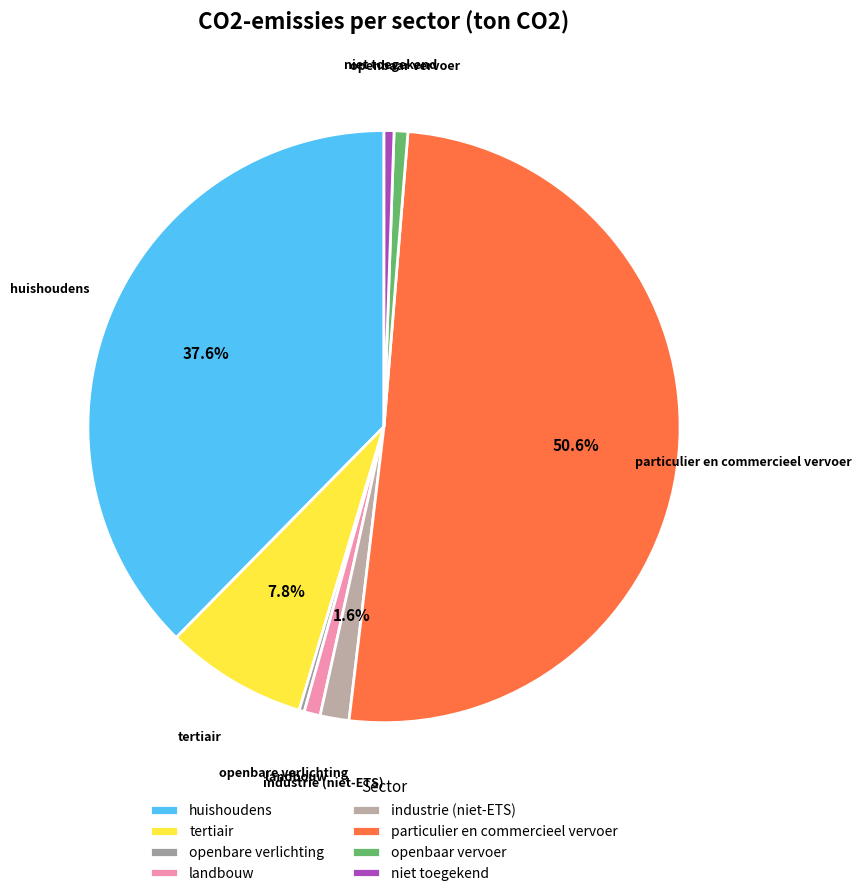

Approximately how many times larger is the value at particulier en commercieel vervoer compared to openbaar vervoer?

67.5